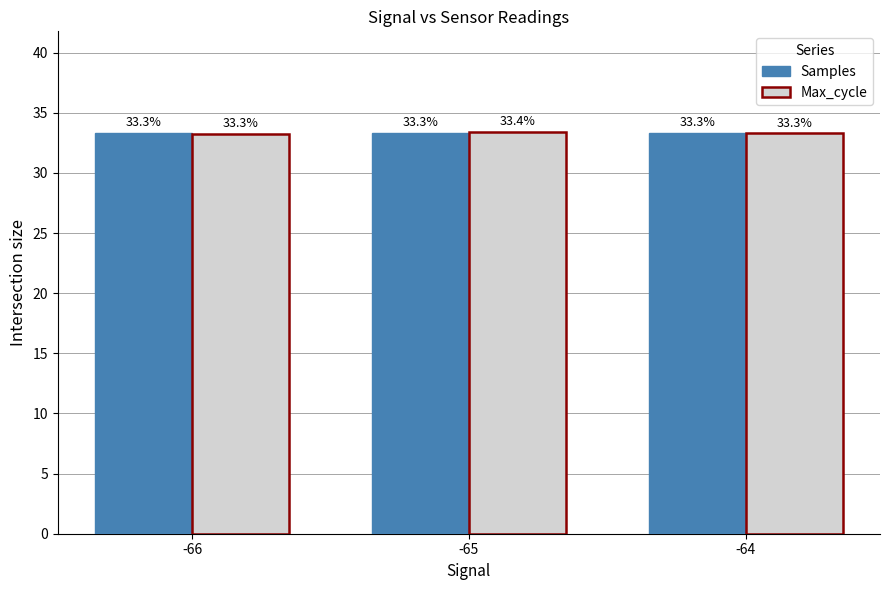

What is the minimum value shown in the chart?

33.3